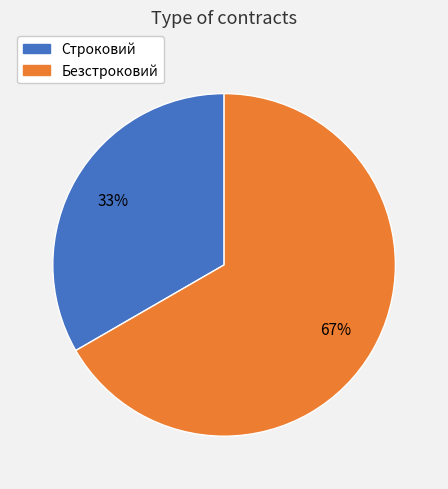

True or false: Строковий accounts for 33% of the total.

True